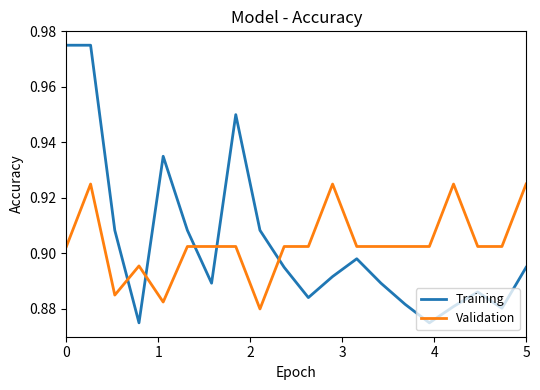

Which series has the widest spread of values?

Training